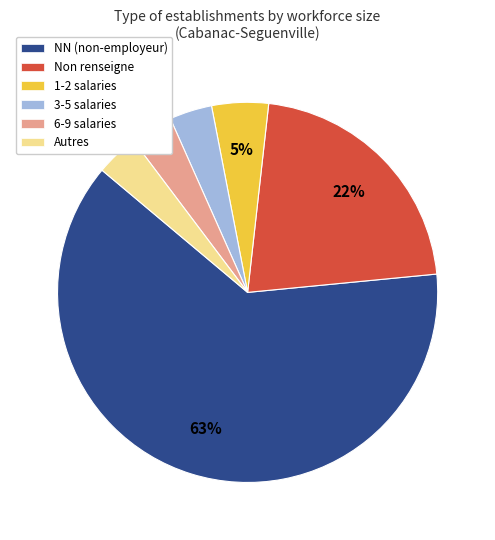

To the nearest percent, what is the difference between the 6-9 salaries and 1-2 salaries slice percentages?

1%